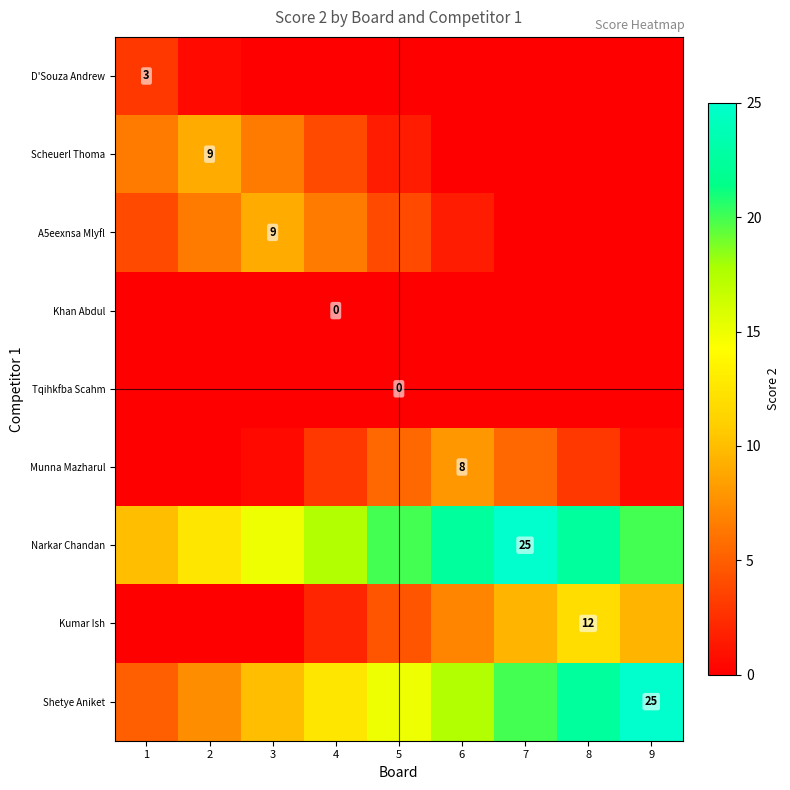

What is the spread (max minus min) of values at 1?

10.0